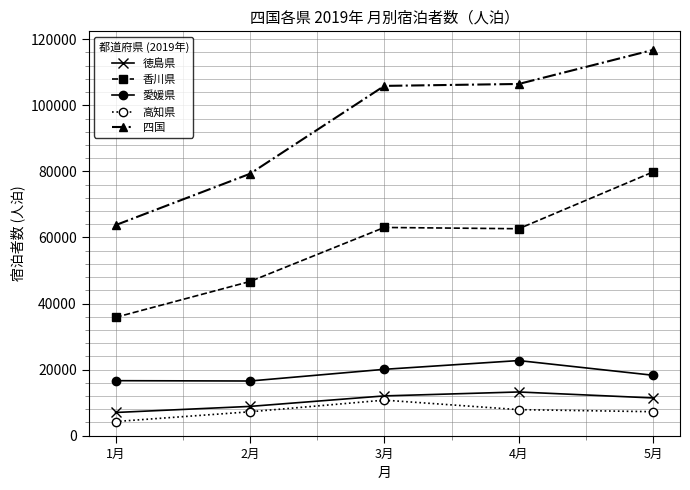

What is the difference between the 愛媛県 values at 2月 and 1月?

100